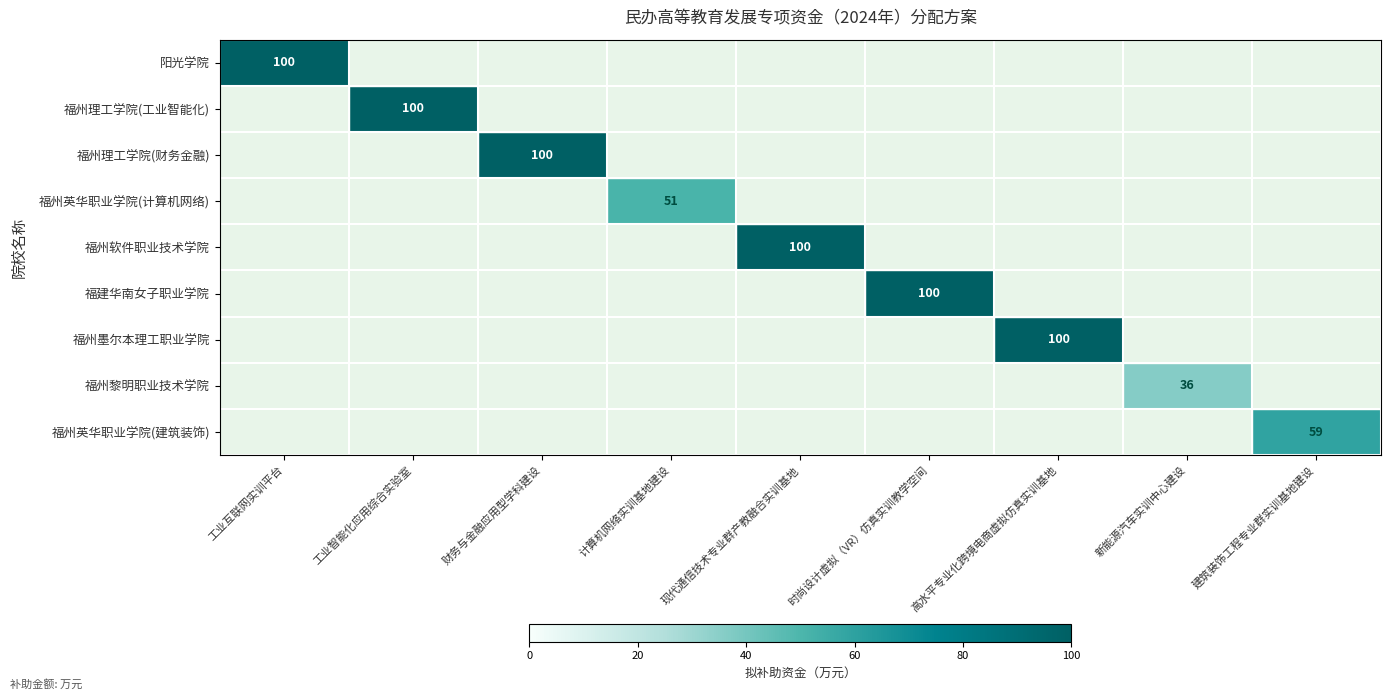

The value of 福州英华职业学院(计算机网络) at 计算机网络实训基地建设 is 26. True or false?

False